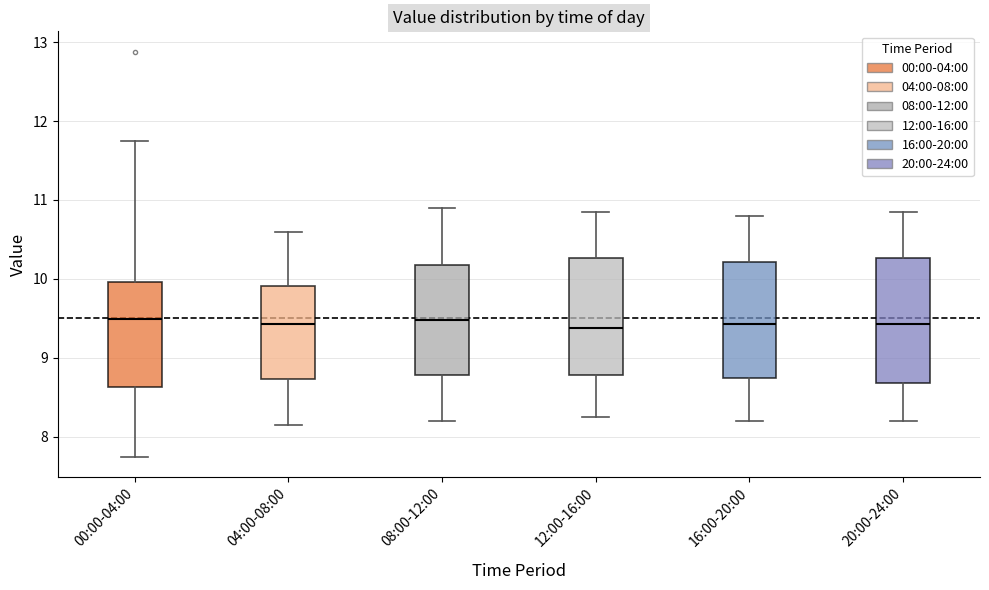

Where is the upper edge of the box for 16:00-20:00 on the y-axis? The values are not printed on the chart, so give them approximately, as read against the axis.

10.2